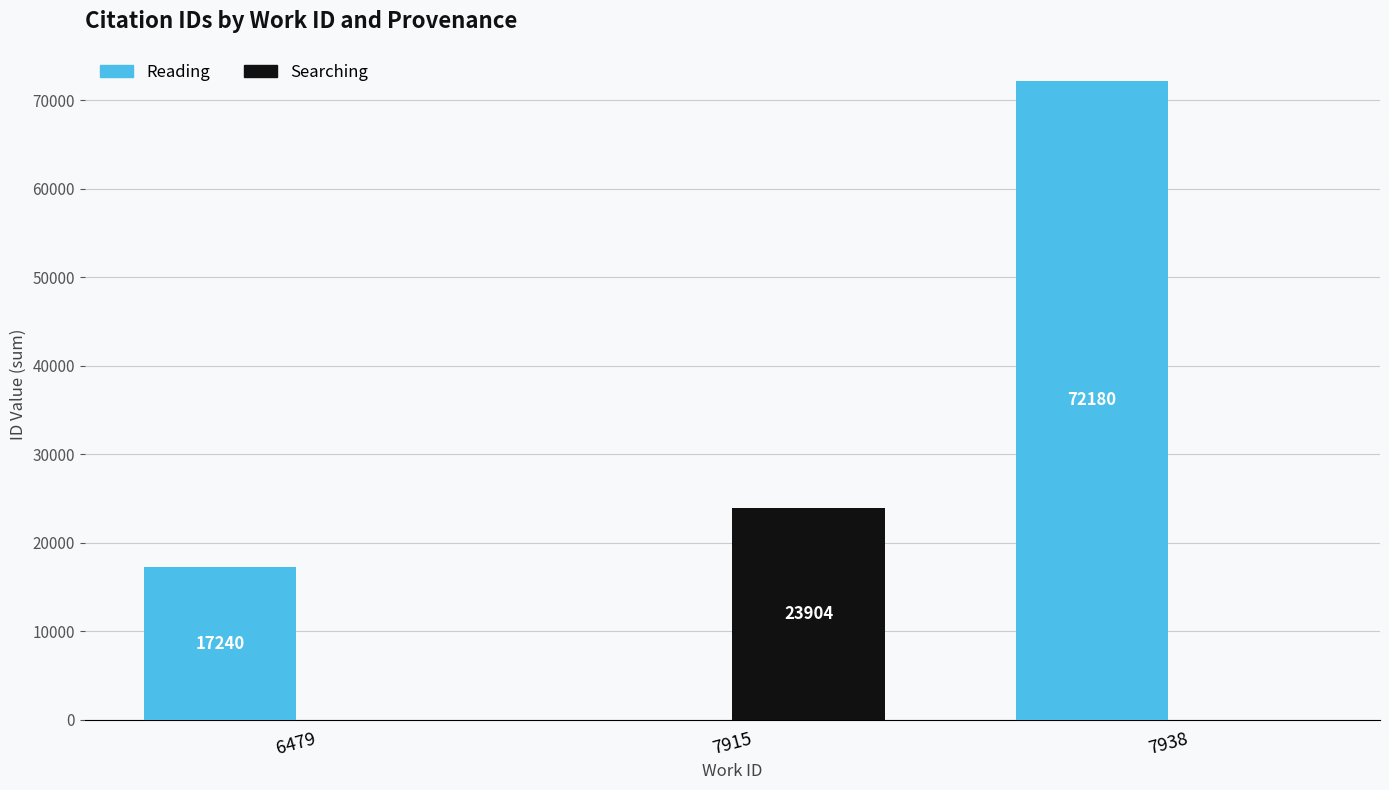

Reading left to right, what are all the values shown in this chart?

Reading: 6479=17240	7915=0	7938=72180
Searching: 6479=0	7915=23904	7938=0